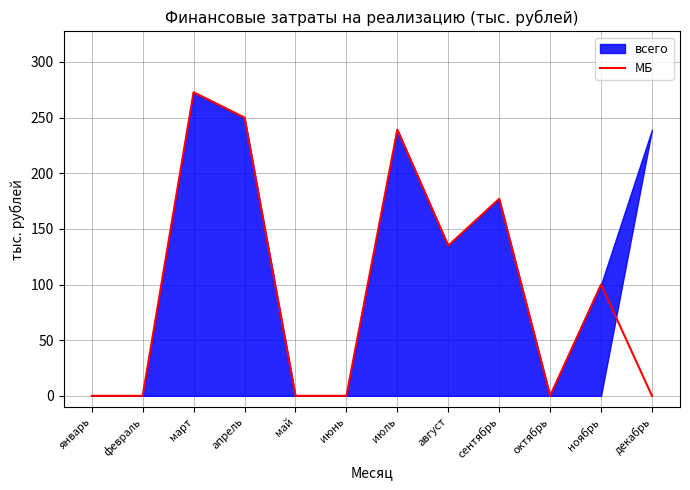

The value at апрель is 94.0. True or false?

False